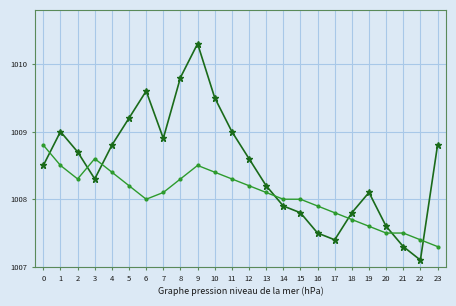

What is the greatest value displayed?

1010.3